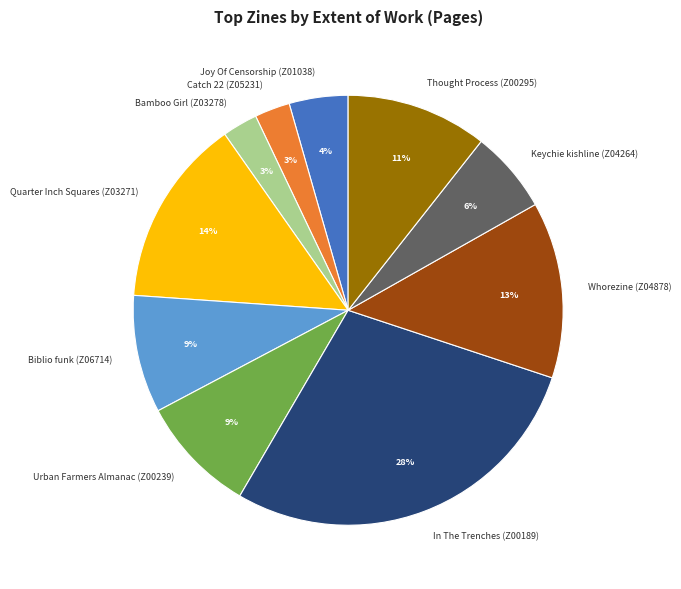

Is there a majority slice in this chart?

No